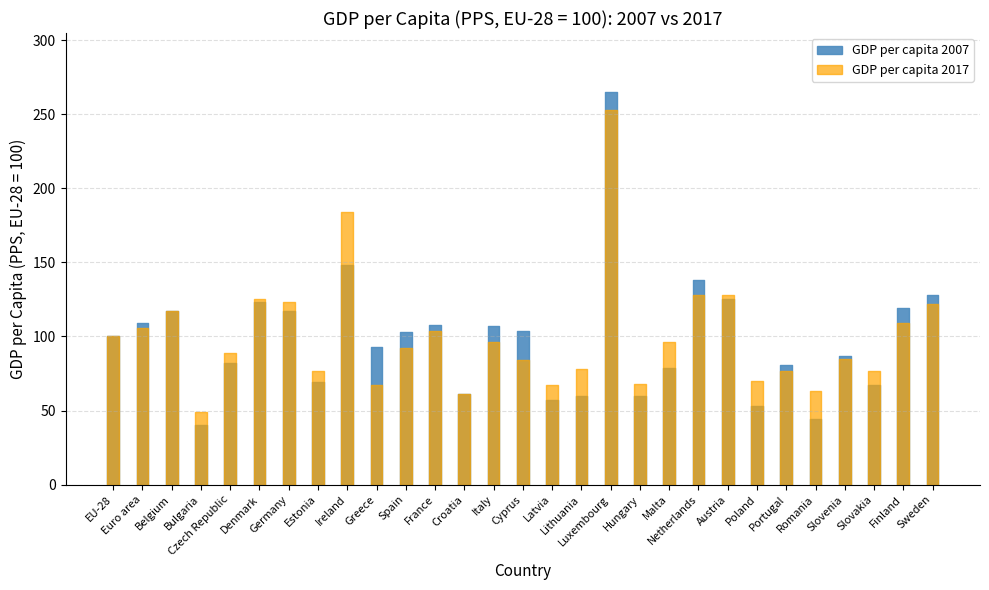

Where is the first local maximum for GDP per capita 2017?

Belgium